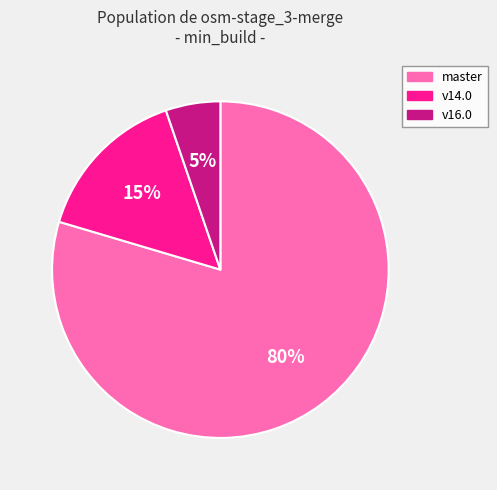

What is the majority slice?

master